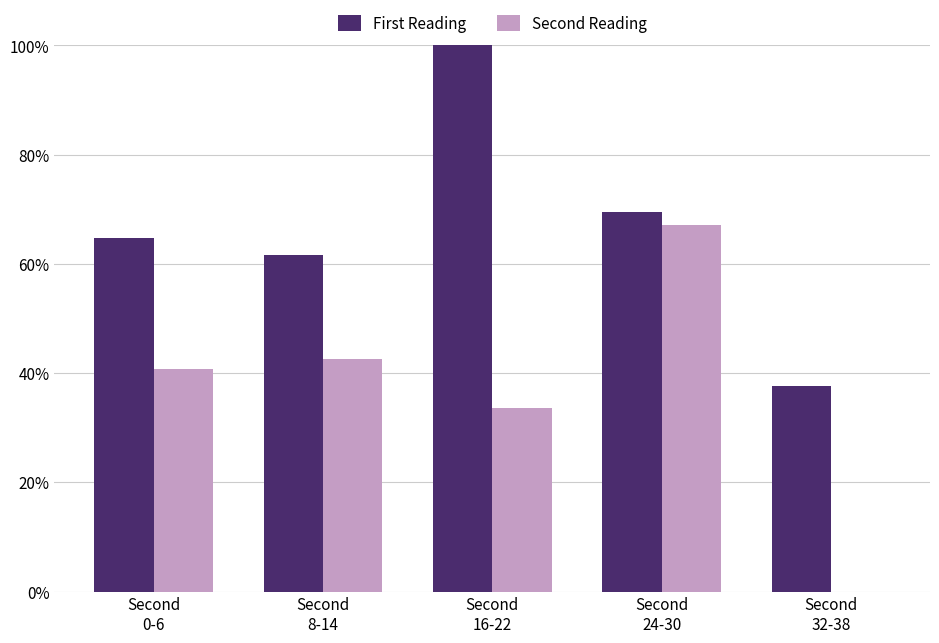

Which series has the largest total across all categories?

First Reading